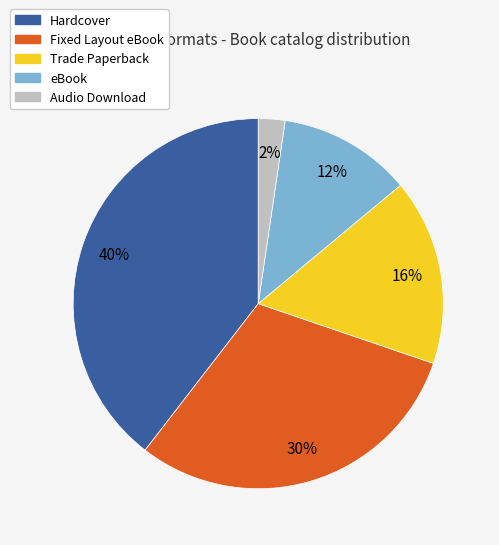

To the nearest percent, what is the difference between the eBook and Hardcover slice percentages?

28%